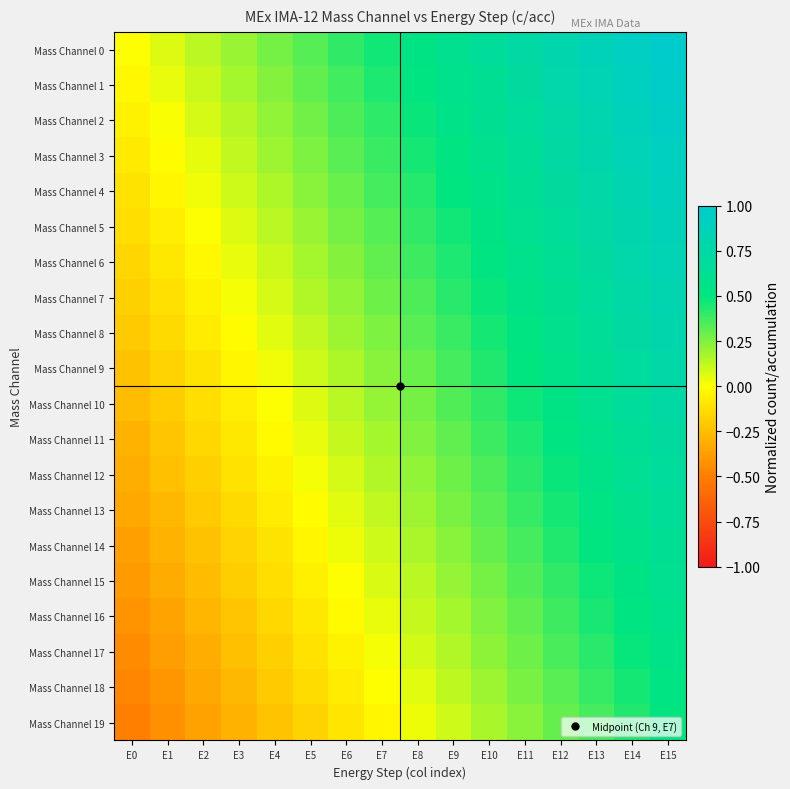

Which has a higher value, E11 or E1?

E11